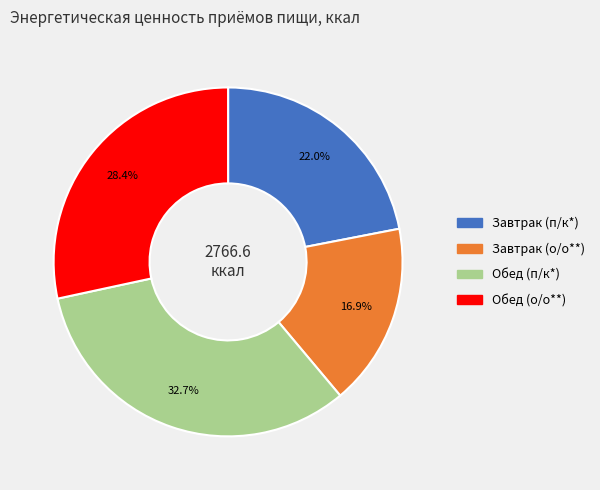

What is the smallest slice in the pie chart?

Завтрак (о/о**)